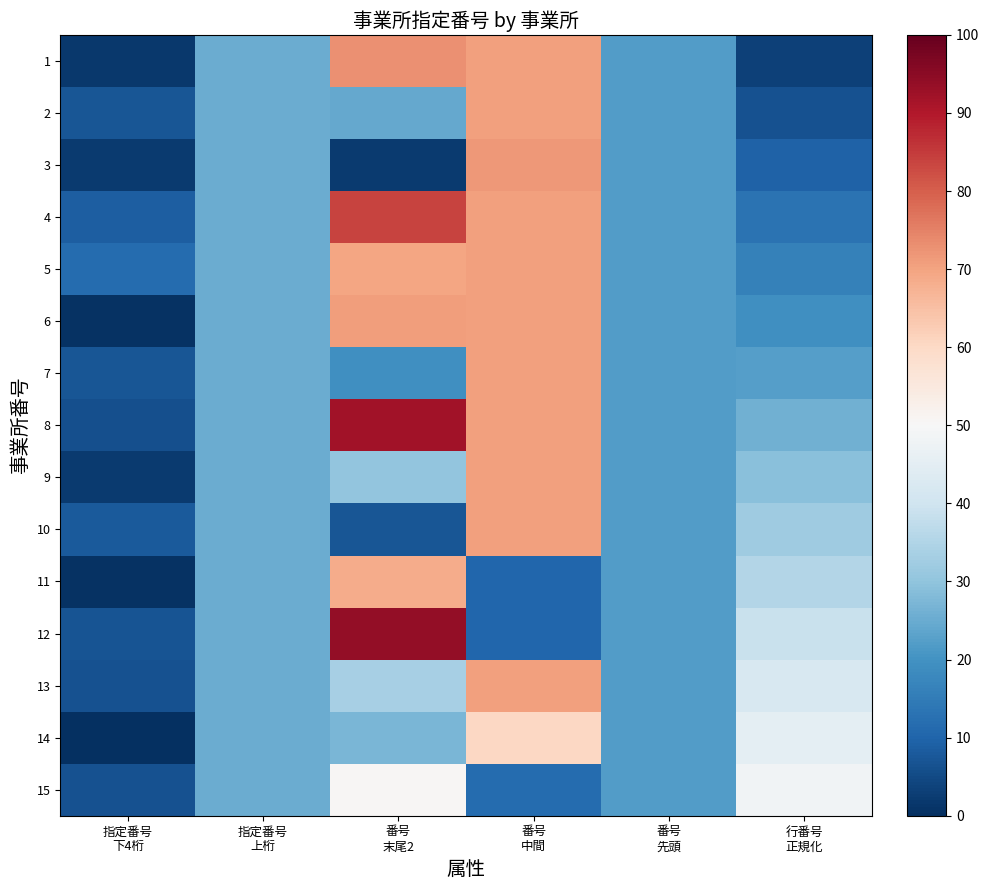

Reading left to right, transcribe all the data shown in this chart.

1: 指定番号
下4桁=1.7	指定番号
上桁=25.3	番号
末尾2=72.7	番号
中間=70.5	番号
先頭=22.2	行番号
正規化=3.2
2: 指定番号
下4桁=7.2	指定番号
上桁=25.3	番号
末尾2=24.2	番号
中間=70.6	番号
先頭=22.2	行番号
正規化=6.5
3: 指定番号
下4桁=2.0	指定番号
上桁=25.3	番号
末尾2=2.0	番号
中間=71.6	番号
先頭=22.2	行番号
正規化=9.7
4: 指定番号
下4桁=8.8	指定番号
上桁=25.3	番号
末尾2=83.8	番号
中間=70.5	番号
先頭=22.2	行番号
正規化=12.9
5: 指定番号
下4桁=11.7	指定番号
上桁=25.3	番号
末尾2=69.7	番号
中間=70.6	番号
先頭=22.2	行番号
正規化=16.1
6: 指定番号
下4桁=0.7	指定番号
上桁=25.3	番号
末尾2=70.7	番号
中間=70.6	番号
先頭=22.2	行番号
正規化=19.4
7: 指定番号
下4桁=7.2	指定番号
上桁=25.3	番号
末尾2=19.2	番号
中間=70.5	番号
先頭=22.2	行番号
正規化=22.6
8: 指定番号
下4桁=5.9	指定番号
上桁=25.3	番号
末尾2=91.9	番号
中間=70.6	番号
先頭=22.2	行番号
正規化=25.8
9: 指定番号
下4桁=2.3	指定番号
上桁=25.3	番号
末尾2=30.3	番号
中間=70.5	番号
先頭=22.2	行番号
正規化=29.0
10: 指定番号
下4桁=8.1	指定番号
上桁=25.3	番号
末尾2=7.1	番号
中間=70.6	番号
先頭=22.2	行番号
正規化=32.3
11: 指定番号
下4桁=0.7	指定番号
上桁=25.3	番号
末尾2=68.7	番号
中間=10.4	番号
先頭=22.2	行番号
正規化=35.5
12: 指定番号
下4桁=6.9	指定番号
上桁=25.3	番号
末尾2=93.9	番号
中間=10.5	番号
先頭=22.2	行番号
正規化=38.7
13: 指定番号
下4桁=6.3	指定番号
上桁=25.3	番号
末尾2=33.3	番号
中間=70.6	番号
先頭=22.2	行番号
正規化=41.9
14: 指定番号
下4桁=0.3	指定番号
上桁=25.3	番号
末尾2=27.3	番号
中間=60.5	番号
先頭=22.2	行番号
正規化=45.2
15: 指定番号
下4桁=6.5	指定番号
上桁=25.3	番号
末尾2=50.5	番号
中間=11.5	番号
先頭=22.2	行番号
正規化=48.4